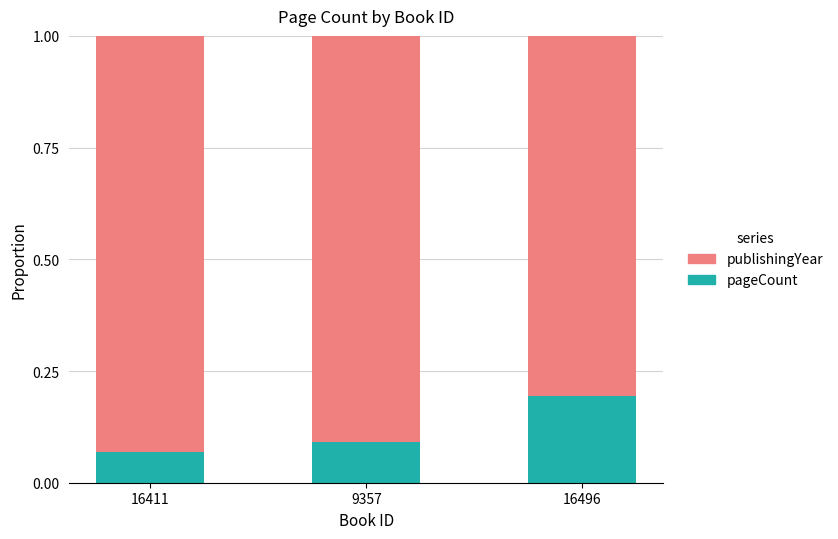

List the labels in order of pageCount value, smallest first.

16411, 9357, 16496